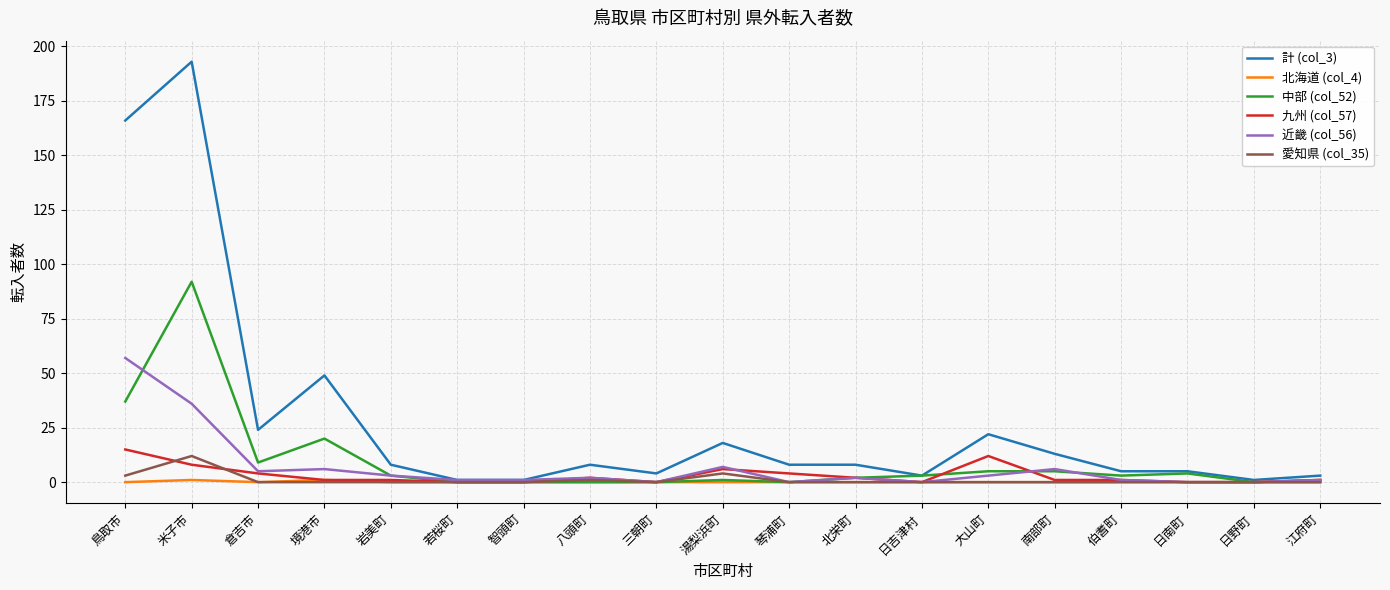

Does the chart have visible grid lines?

Yes